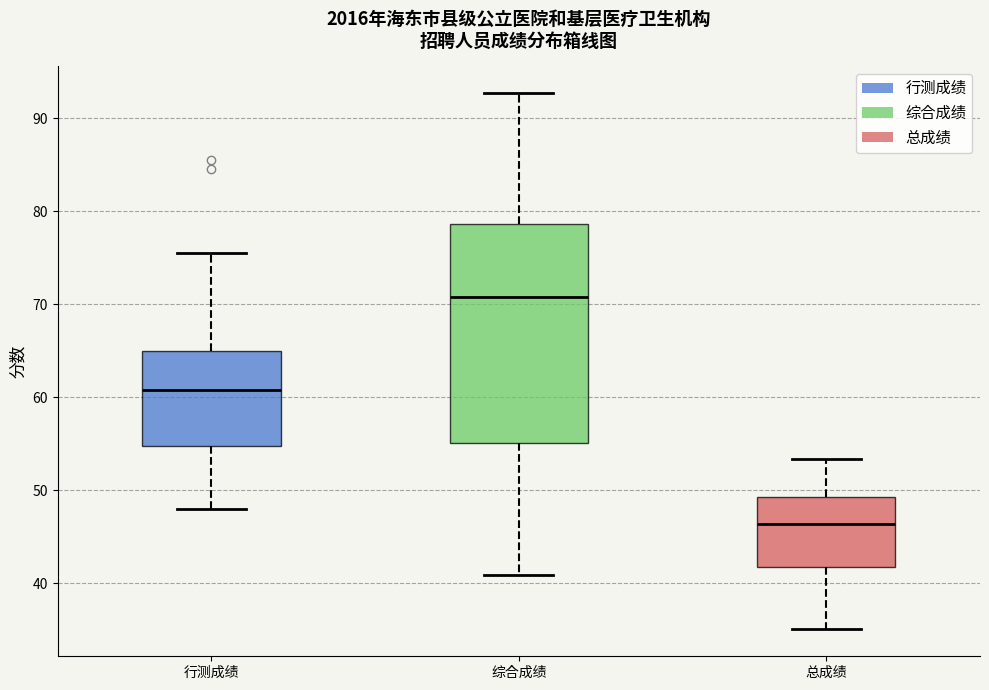

Which box has the lowest median line?

总成绩